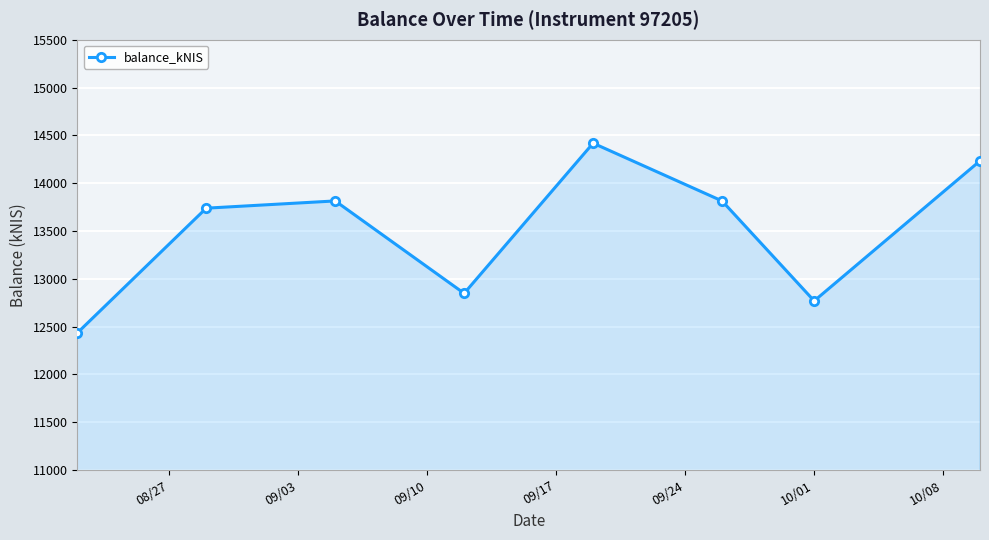

How many interior local valleys (lower than both neighbors) does the data have?

2